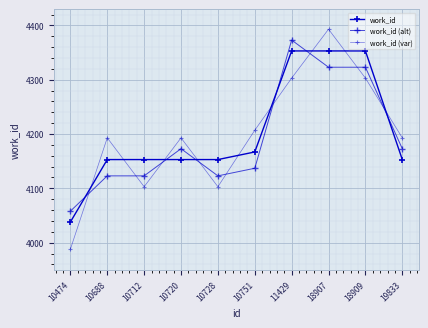

What is the average value of the work_id (var) series?

4198